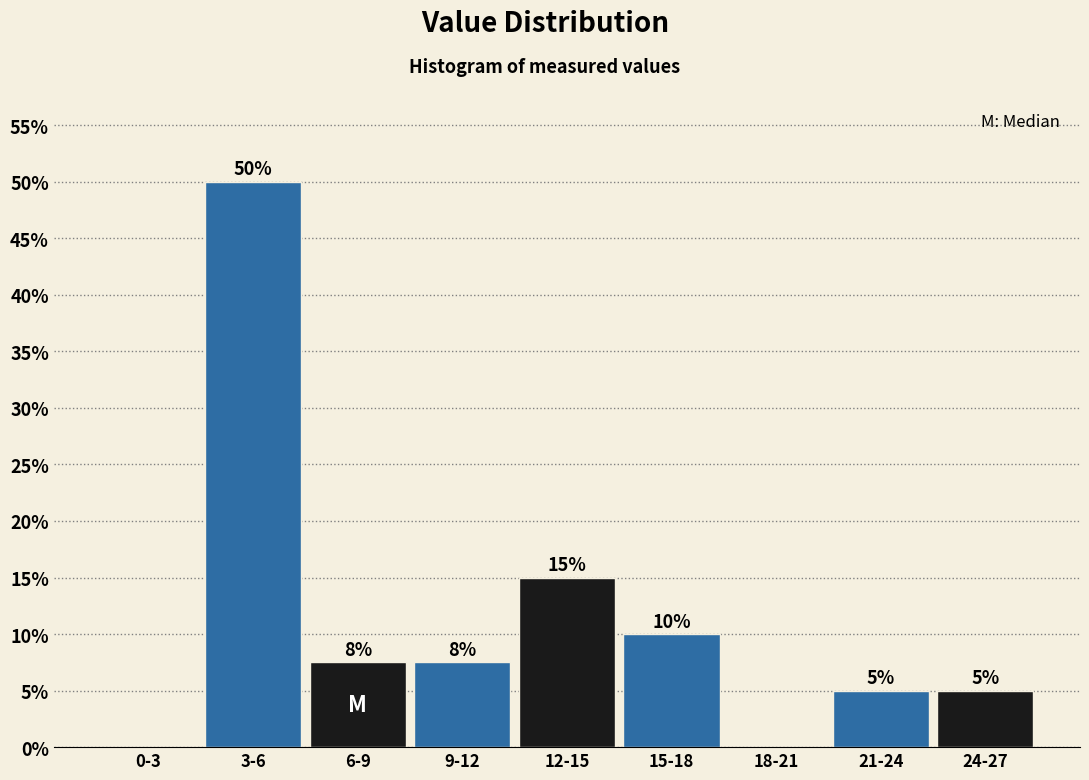

True or false: the data shows 18.7 at 0-3.

False